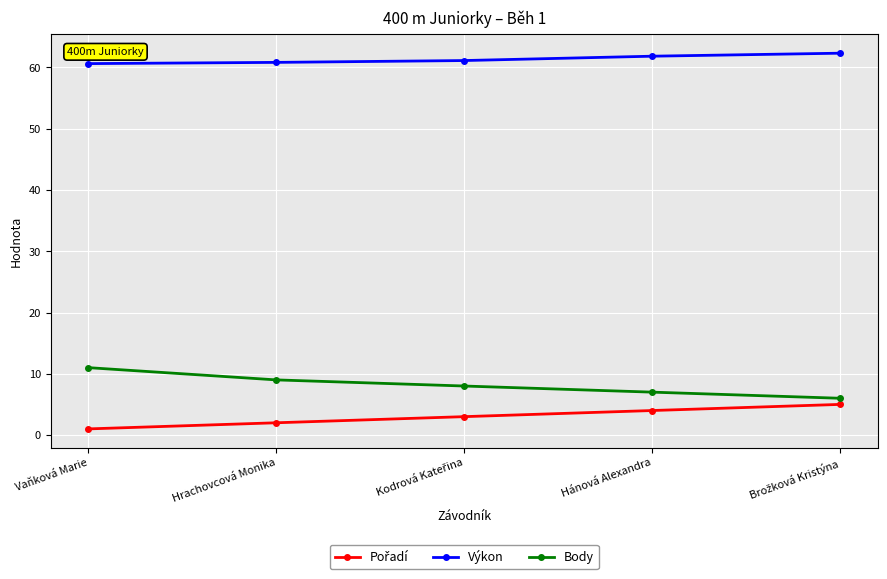

What is the minimum value for Výkon?

60.6